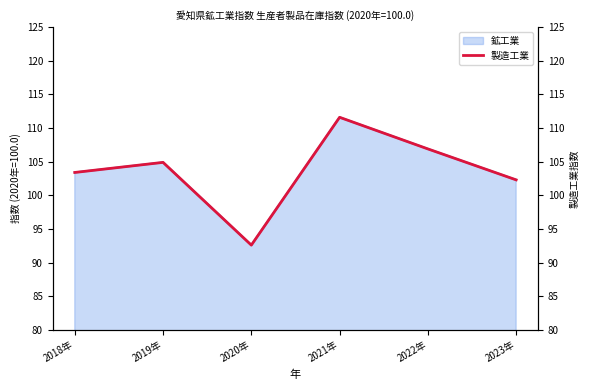

How many interior local valleys (lower than both neighbors) does the data have?

1